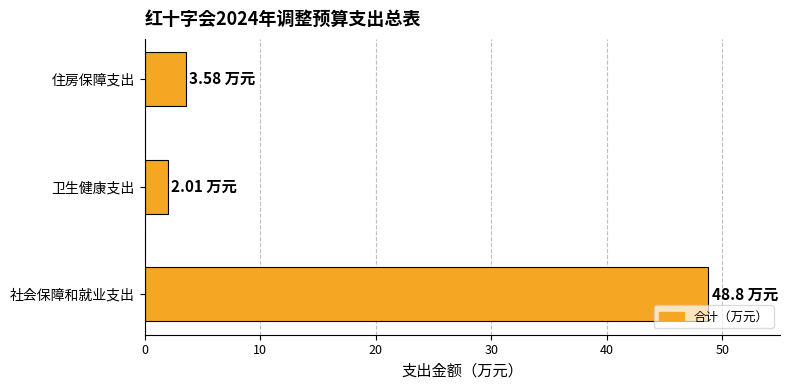

Approximately how many times larger is the value at 住房保障支出 compared to 卫生健康支出?

1.8